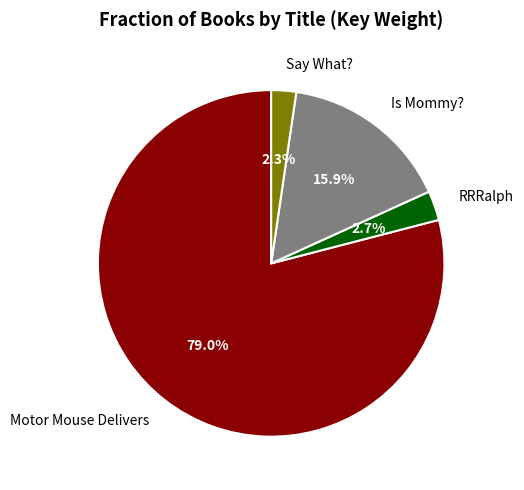

How many slices are in this pie chart?

4